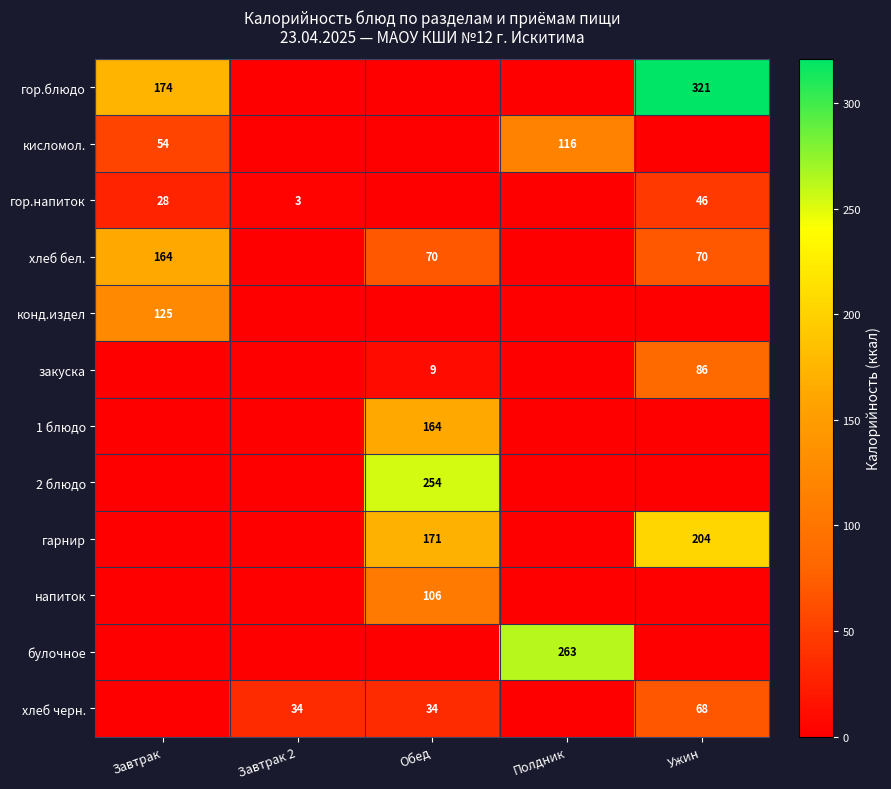

The value of гор.блюдо at Ужин is 321. True or false?

True